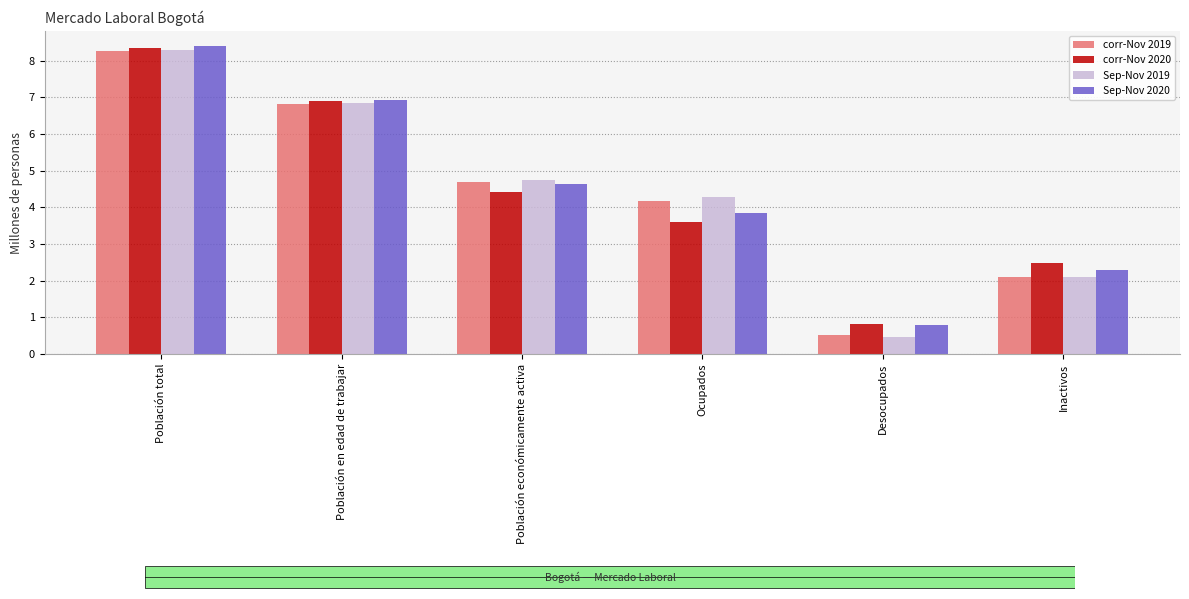

Reading left to right, extract all data points from this chart.

corr-Nov 2019: 8.3	6.8	4.7	4.2	0.5	2.1
corr-Nov 2020: 8.4	6.9	4.4	3.6	0.8	2.5
Sep-Nov 2019: 8.3	6.8	4.7	4.3	0.5	2.1
Sep-Nov 2020: 8.4	6.9	4.6	3.8	0.8	2.3